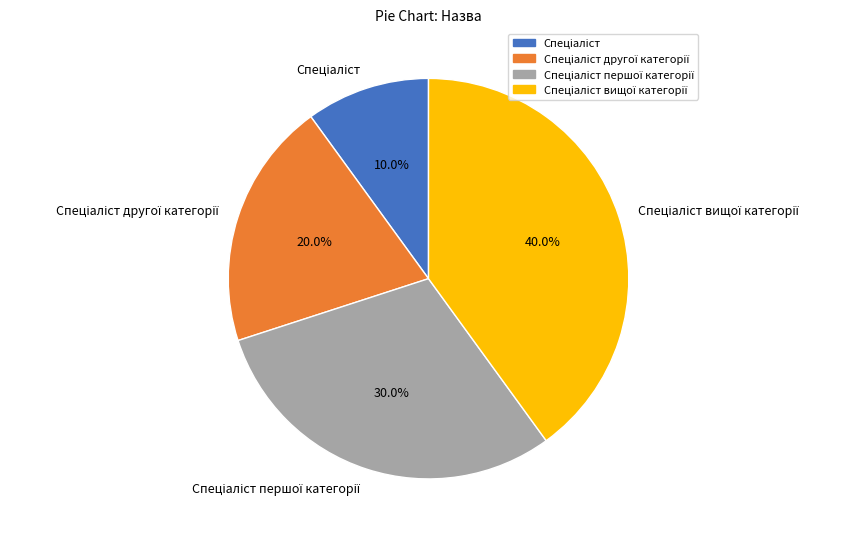

Is there a majority slice in this chart?

No